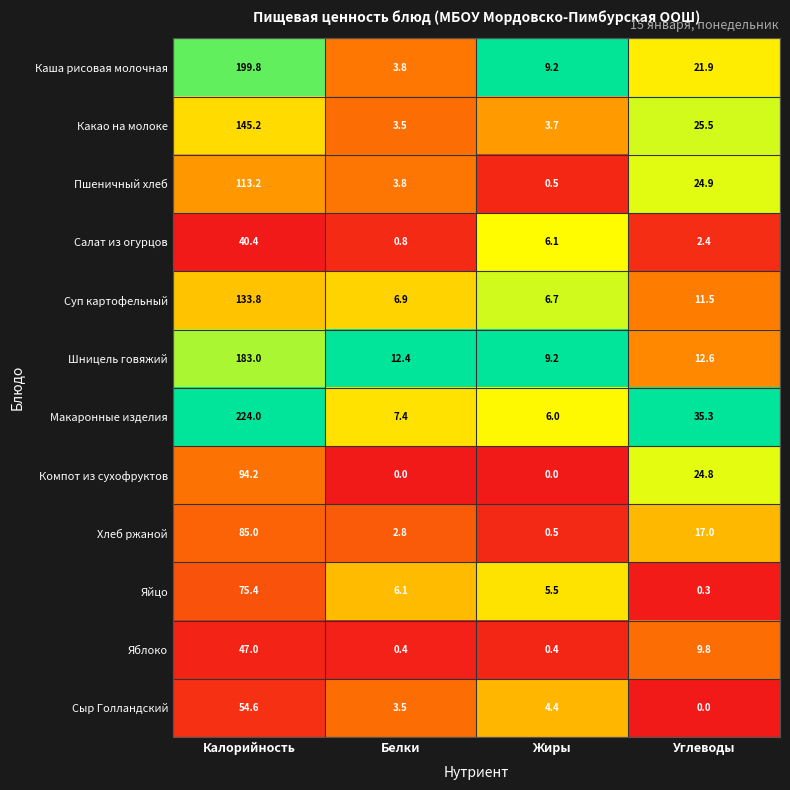

What is the total value across all series at Углеводы?

186.0